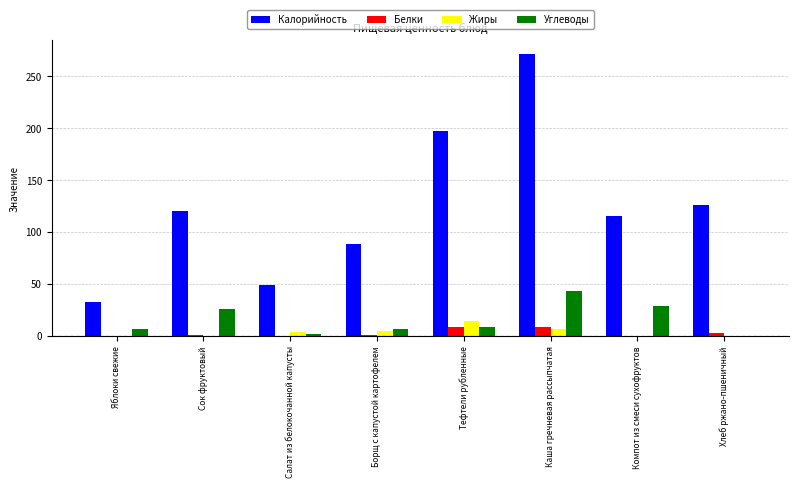

How many distinct data groups are displayed?

4